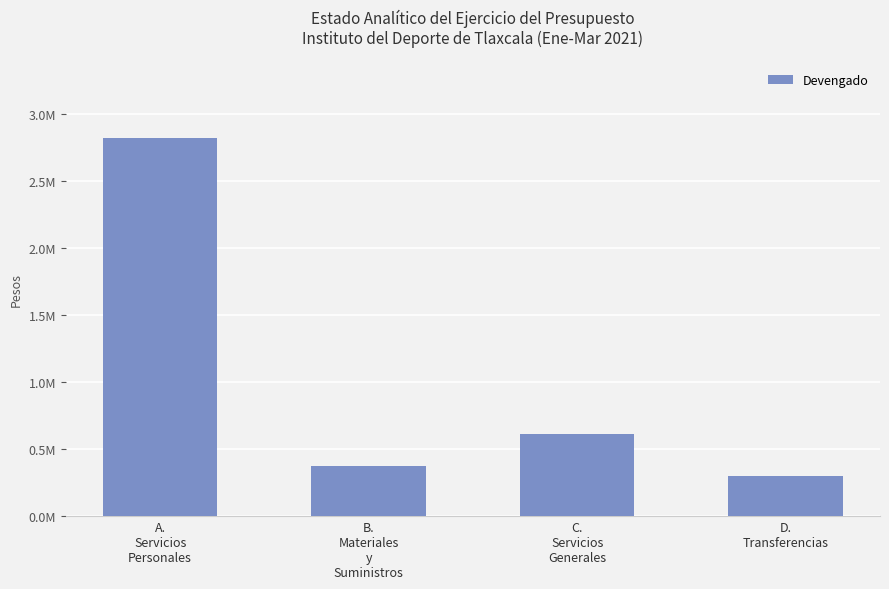

What is the average value?

1027265